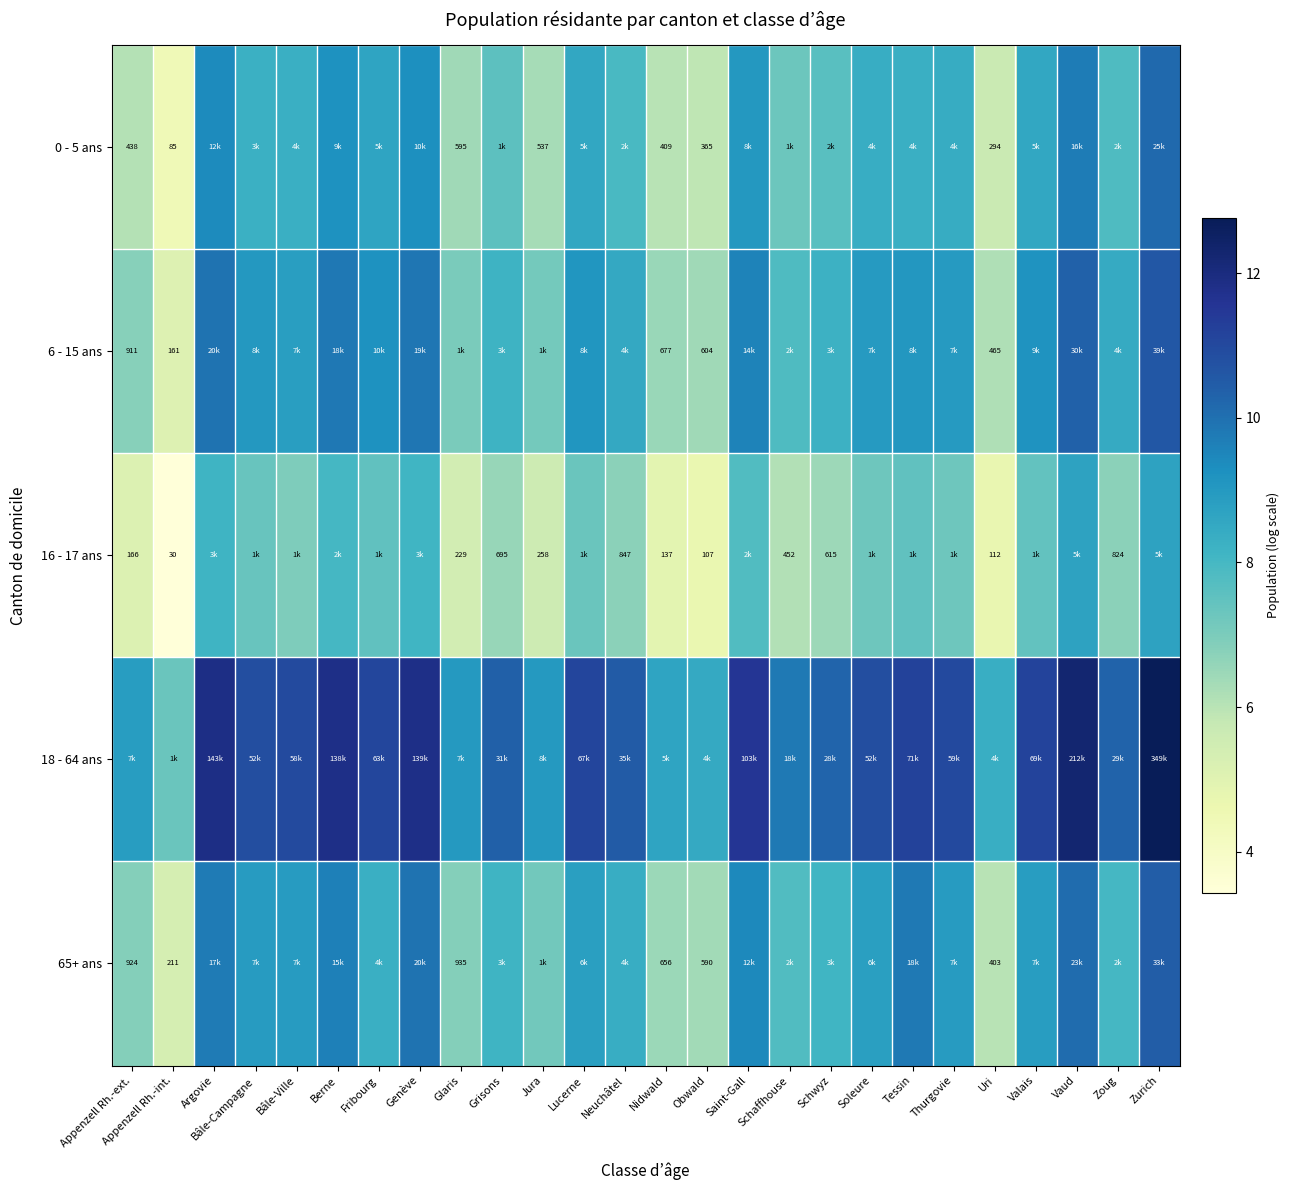

The 0 - 5 ans series shows 3.9 at Soleure. True or false?

False